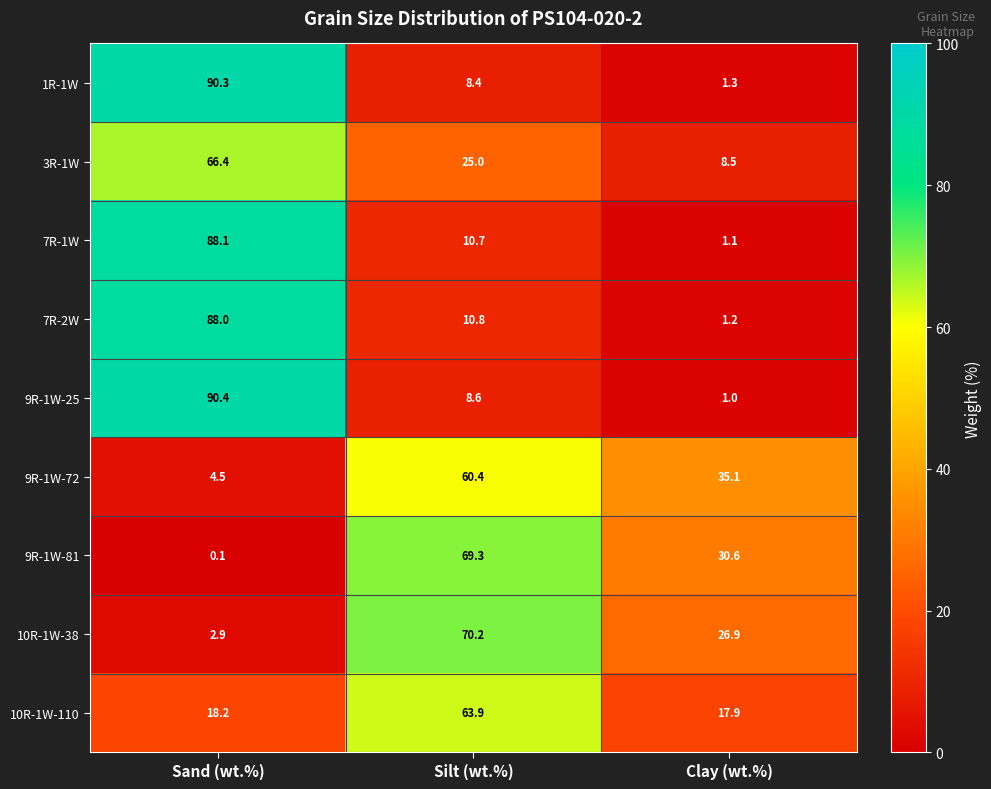

At which category is the sum across all series the highest?

Sand (wt.%)